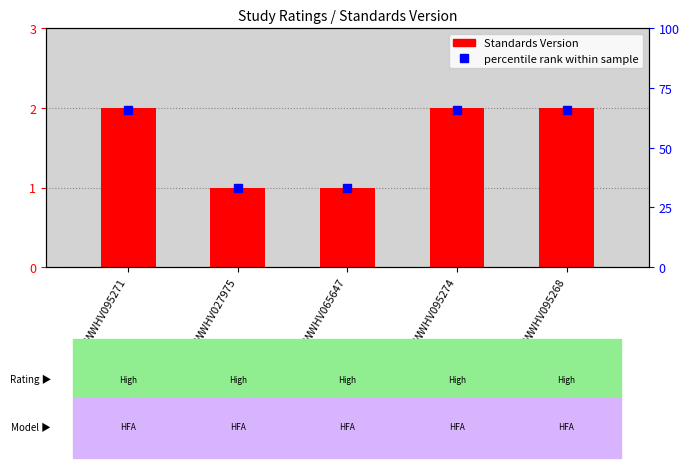

What is the greatest value displayed?

2